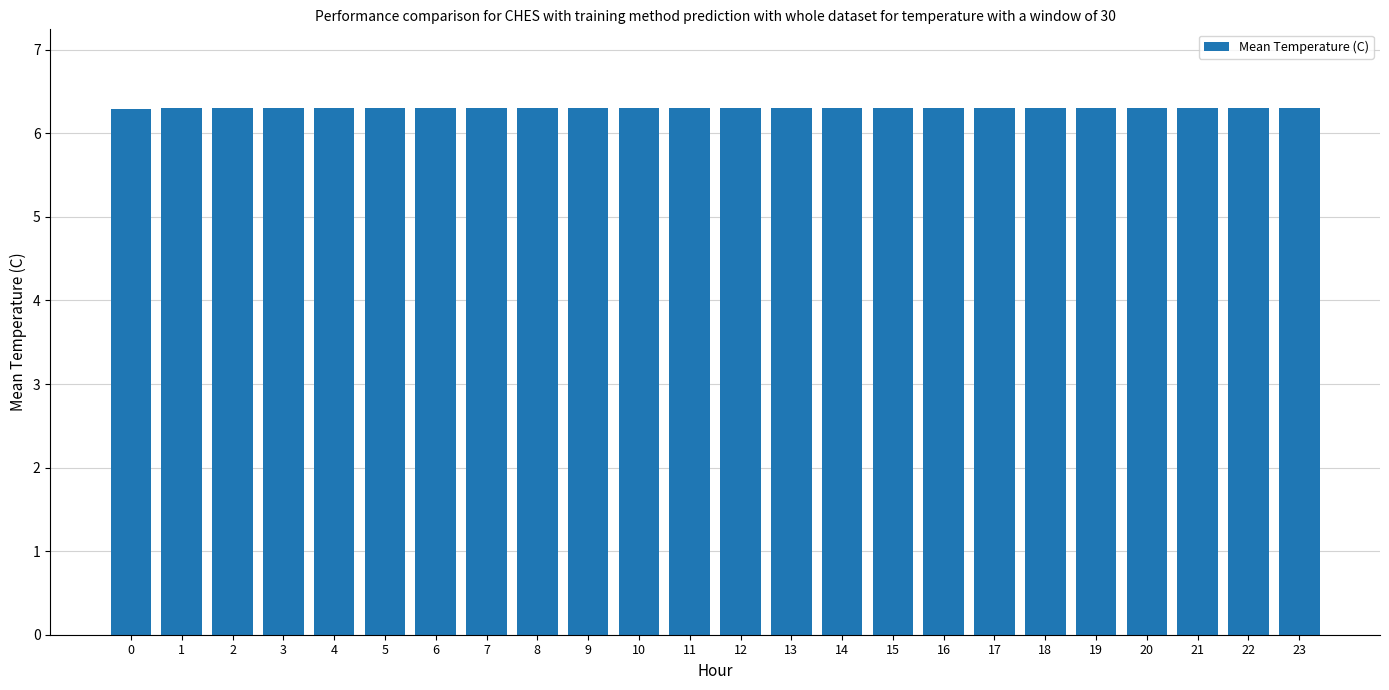

Reading right to left, what are all the values shown in this chart?

6.3	6.3	6.3	6.3	6.3	6.3	6.3	6.3	6.3	6.3	6.3	6.3	6.3	6.3	6.3	6.3	6.3	6.3	6.3	6.3	6.3	6.3	6.3	6.3